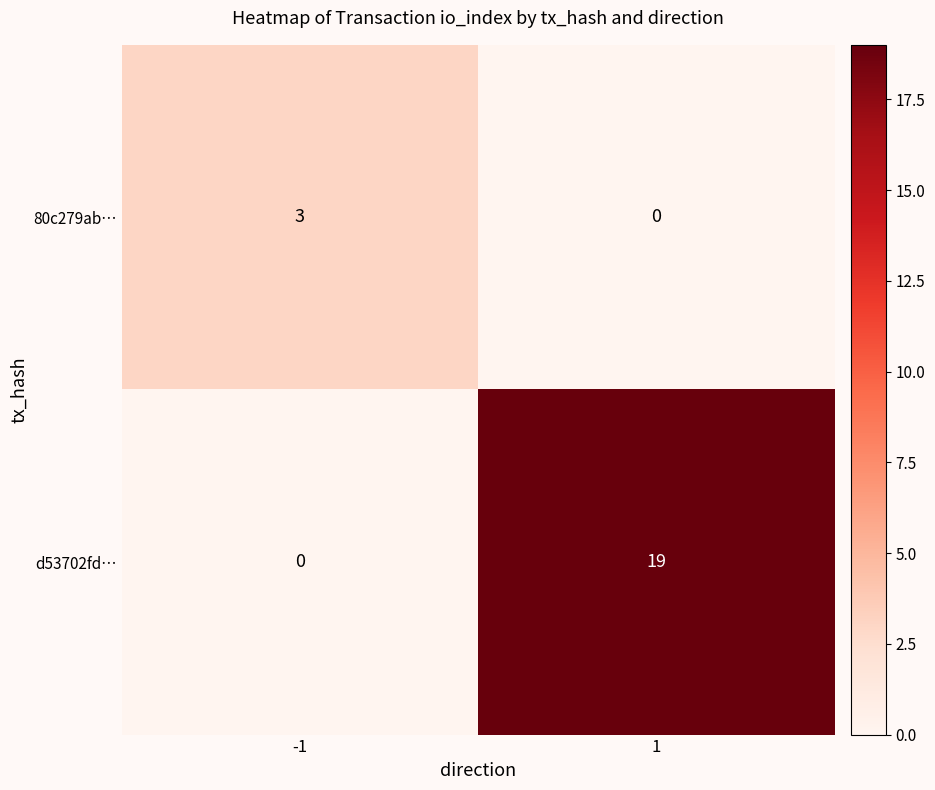

Which label corresponds to the largest value in the chart?

1